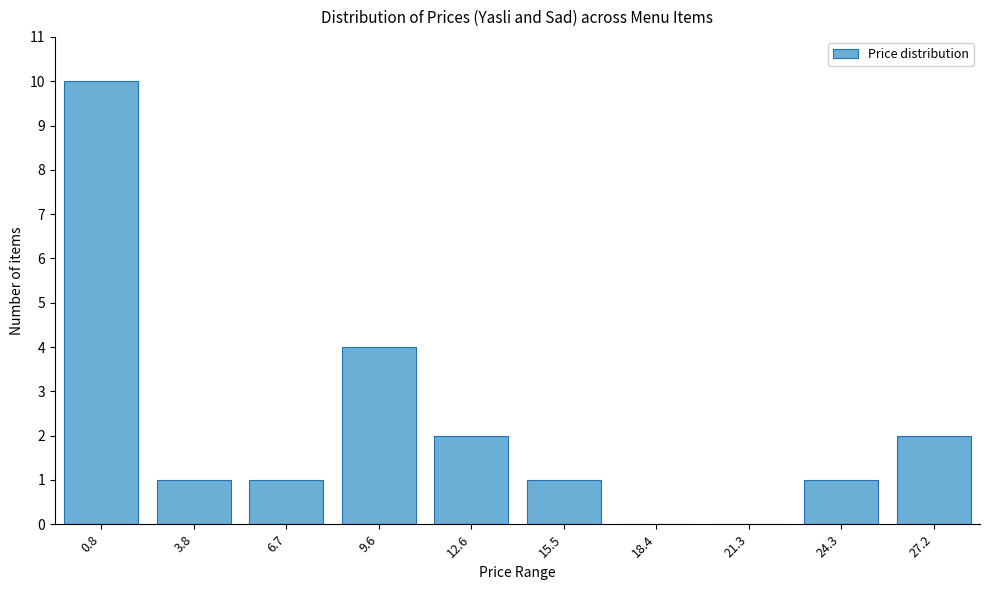

Reading left to right, list all the values displayed in this chart.

0.8=10	3.8=1	6.7=1	9.6=4	12.6=2	15.5=1	18.4=0	21.3=0	24.3=1	27.2=2